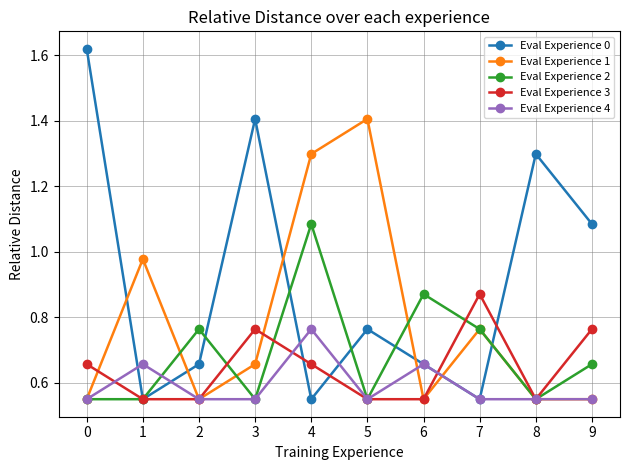

At which category does Eval Experience 2 reach its first local peak?

2